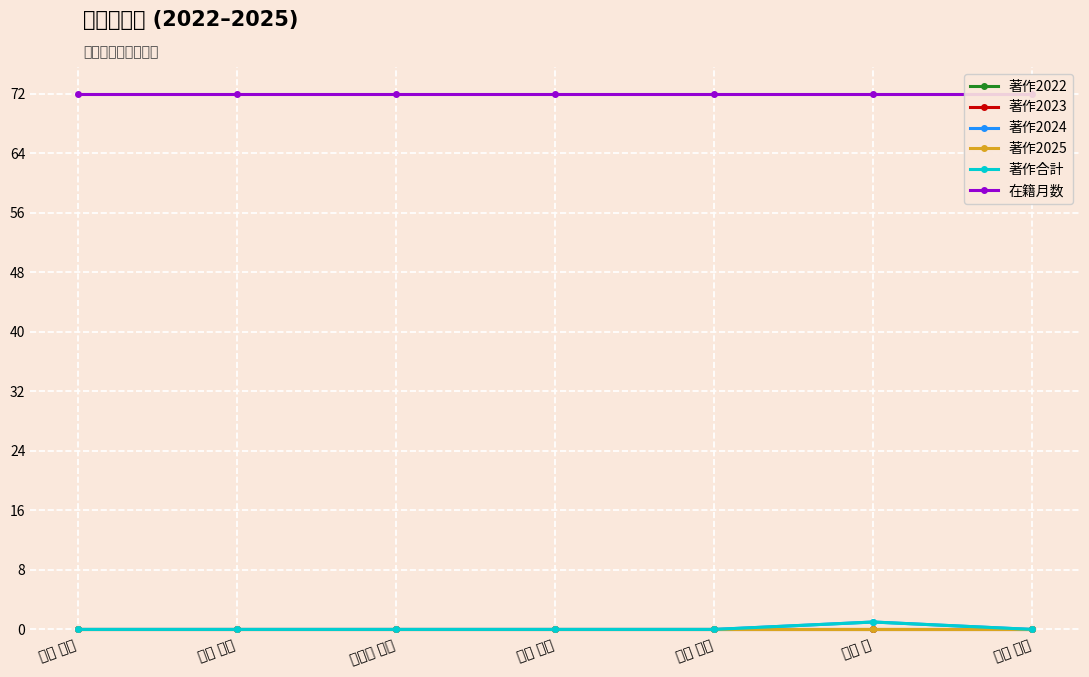

What are all the series names shown in the legend?

著作2022, 著作2023, 著作2024, 著作2025, 著作合計, 在籍月数